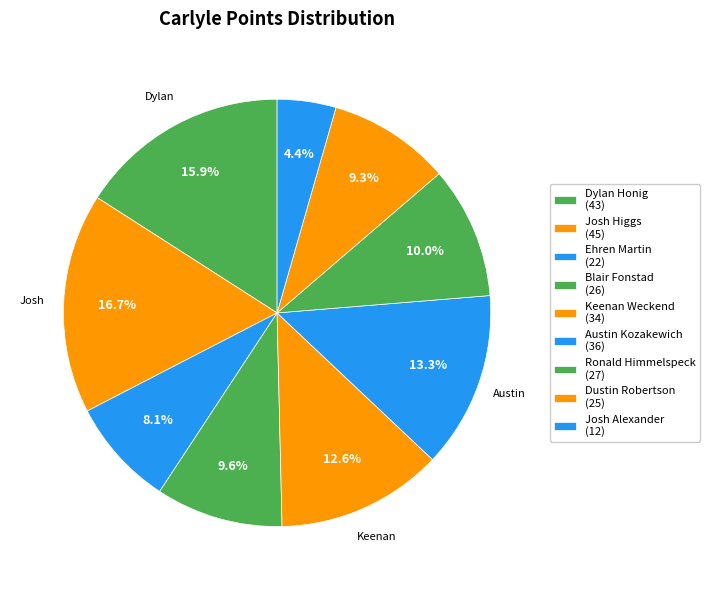

How many segments does this pie chart have?

9